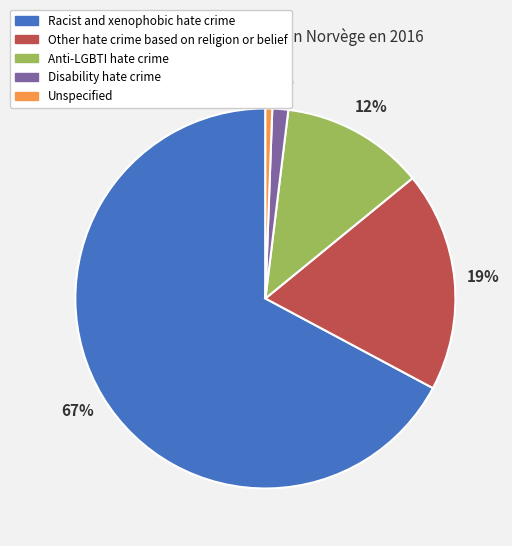

Count the number of slices in the pie.

5